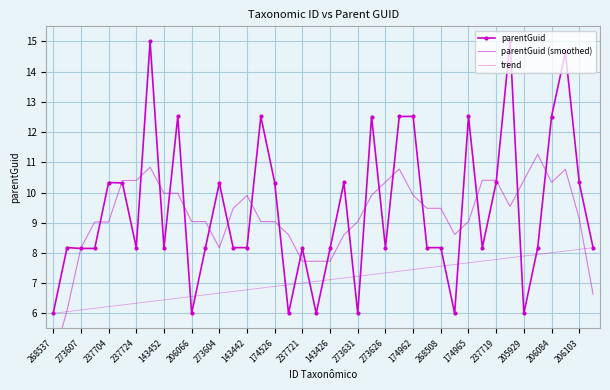

Is the value of trend at 273631 greater than the value of parentGuid at 174965?

No